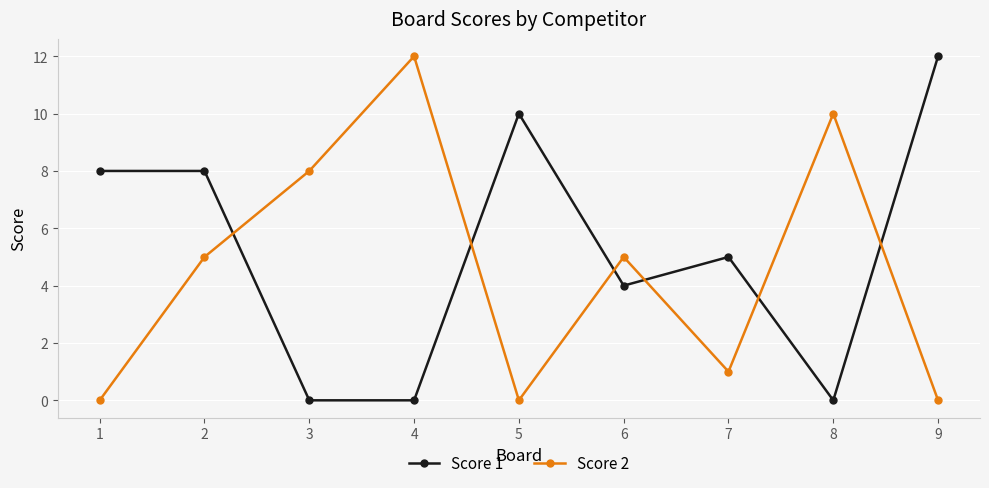

Count the number of categories in the chart.

9